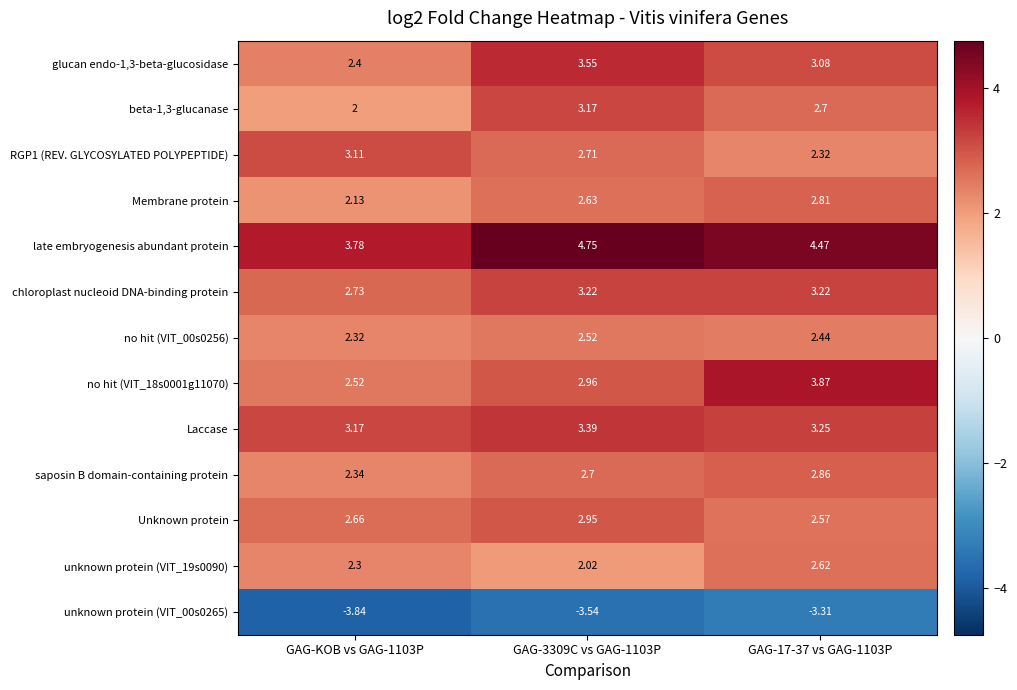

Is the value of unknown protein (VIT_00s0265) at GAG-17-37 vs GAG-1103P greater than the value of unknown protein (VIT_19s0090) at GAG-17-37 vs GAG-1103P?

No